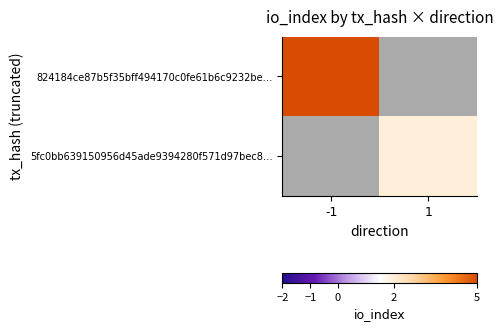

Between 1 and -1, which is larger?

-1